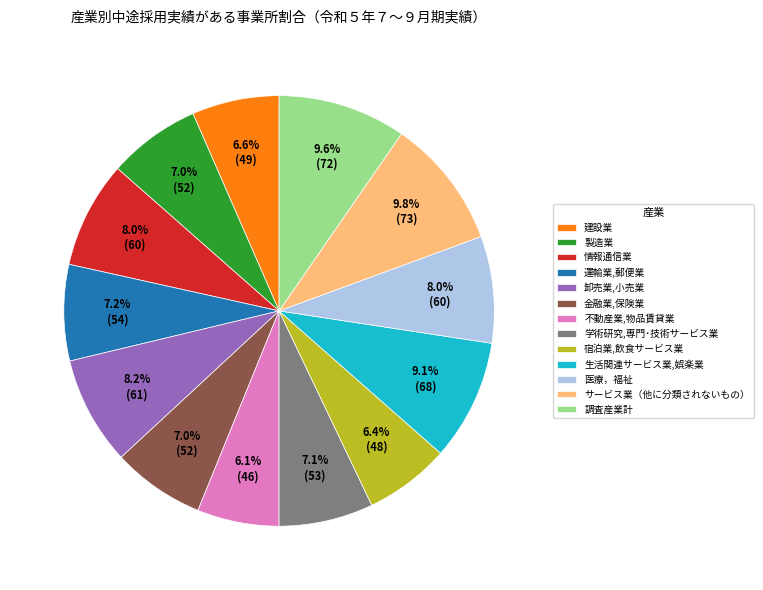

Between 調査産業計 and 卸売業,小売業, which is larger?

調査産業計